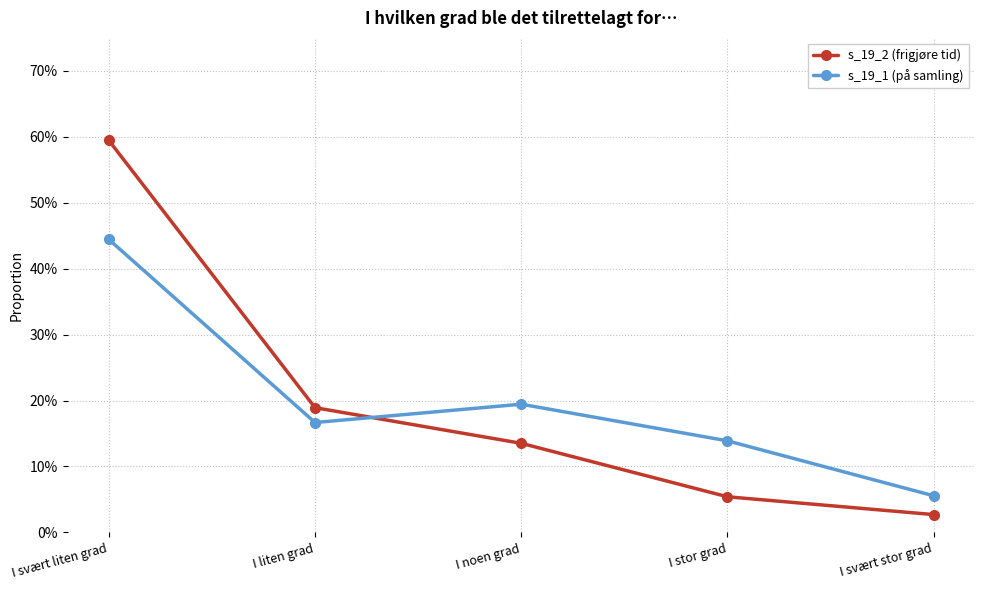

List the labels in order of s_19_1 (på samling) value, largest first.

I svært liten grad, I noen grad, I liten grad, I stor grad, I svært stor grad